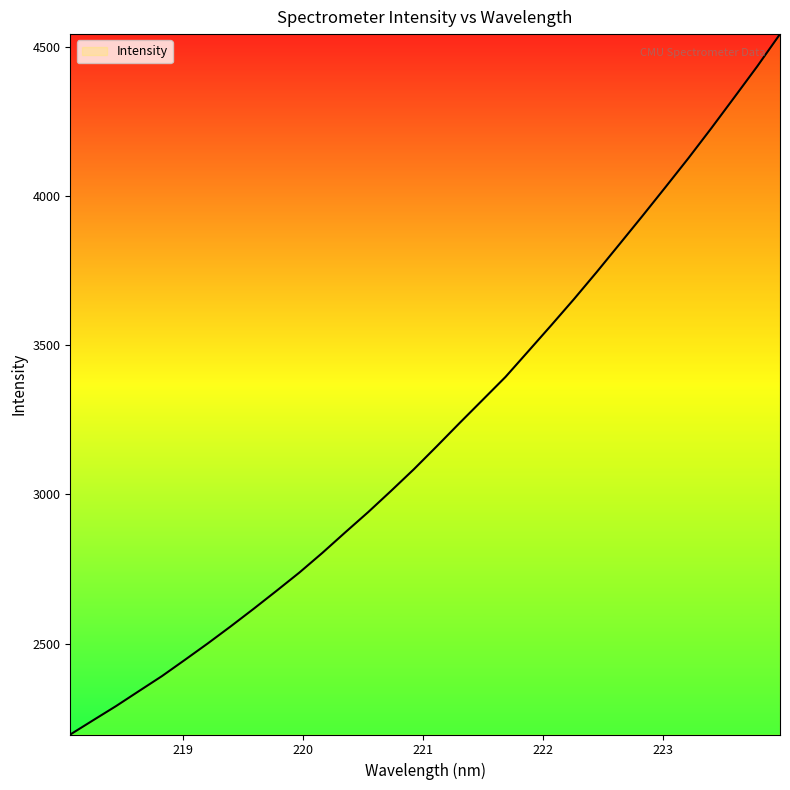

What is the difference between the maximum and minimum values?

2346.4